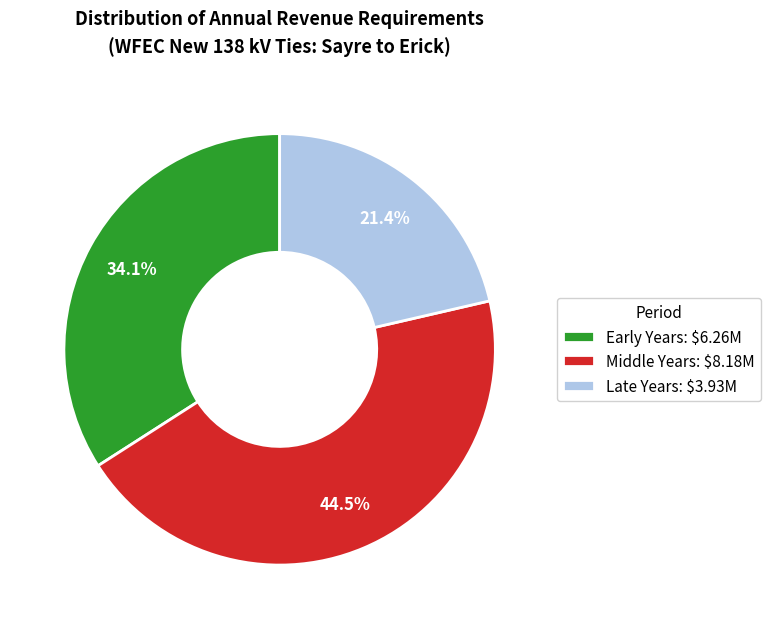

Does Early Years: $6.26M account for over 50% of the chart?

No